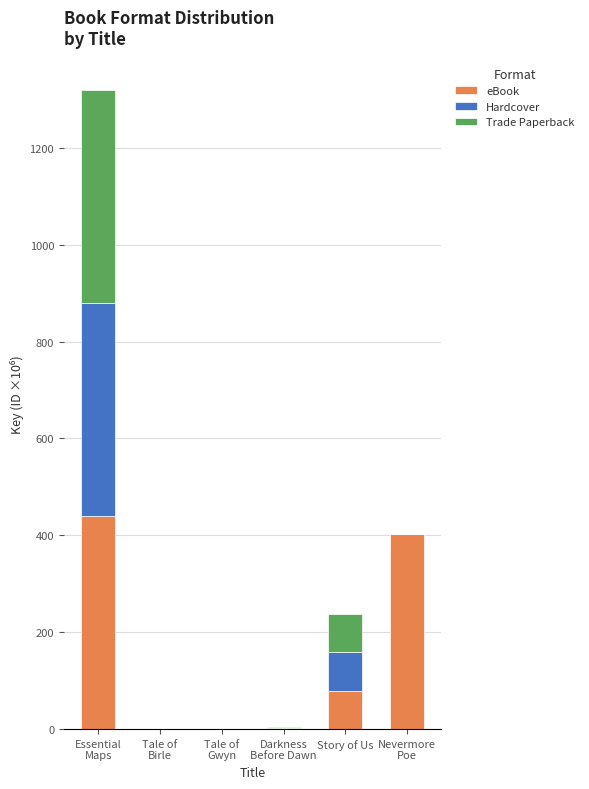

True or false: eBook has a value of 79.2 at Story of Us.

True